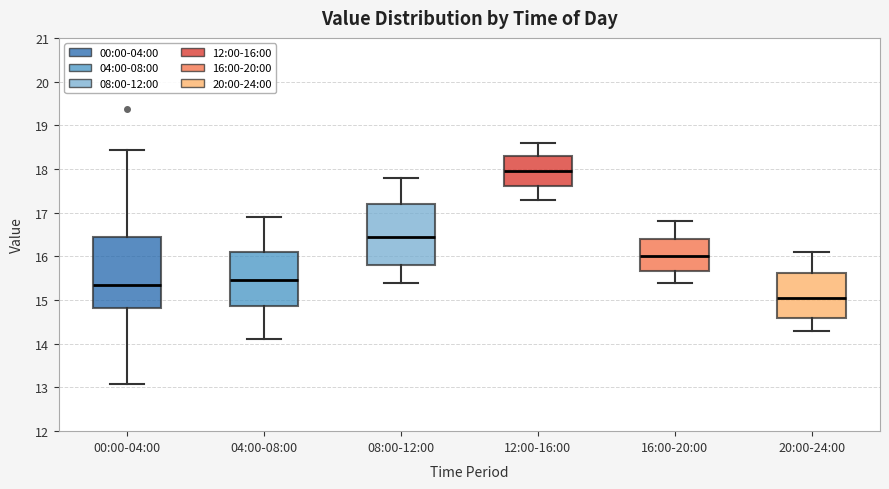

Which box's median line is the lowest?

20:00-24:00